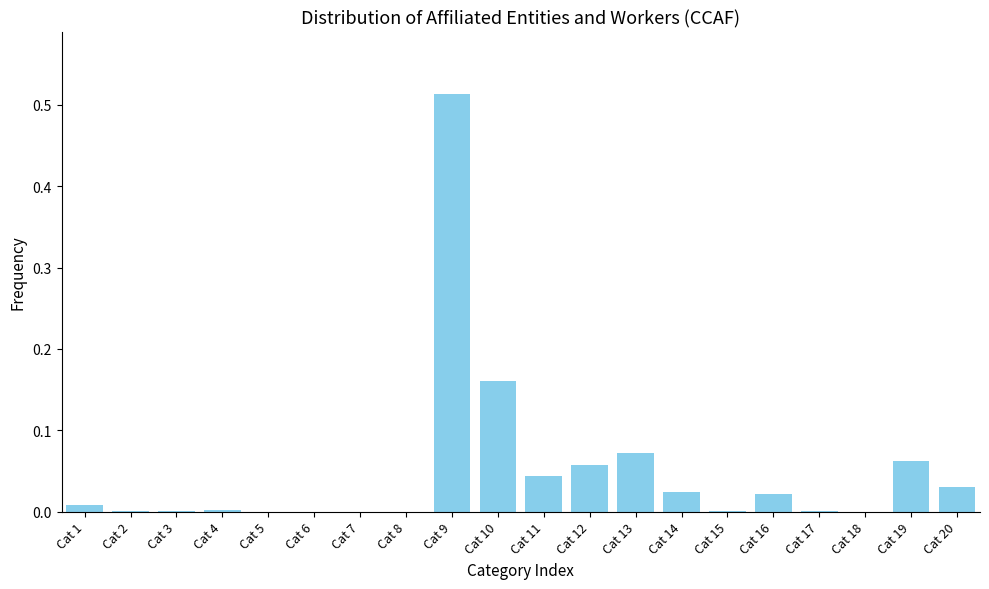

What is the sum of all values?

1.0